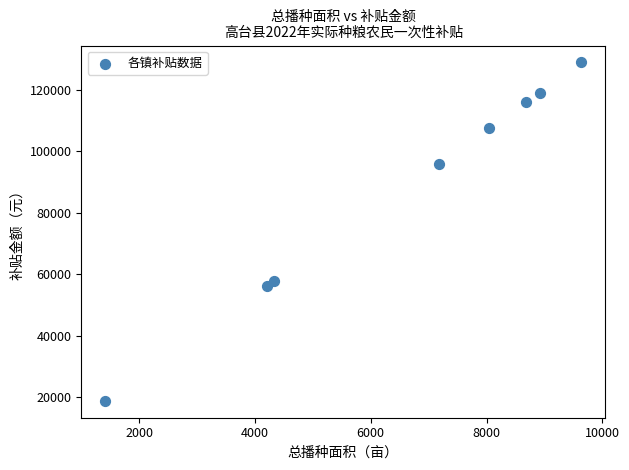

What is the range of X values (max minus min)?

8224.3